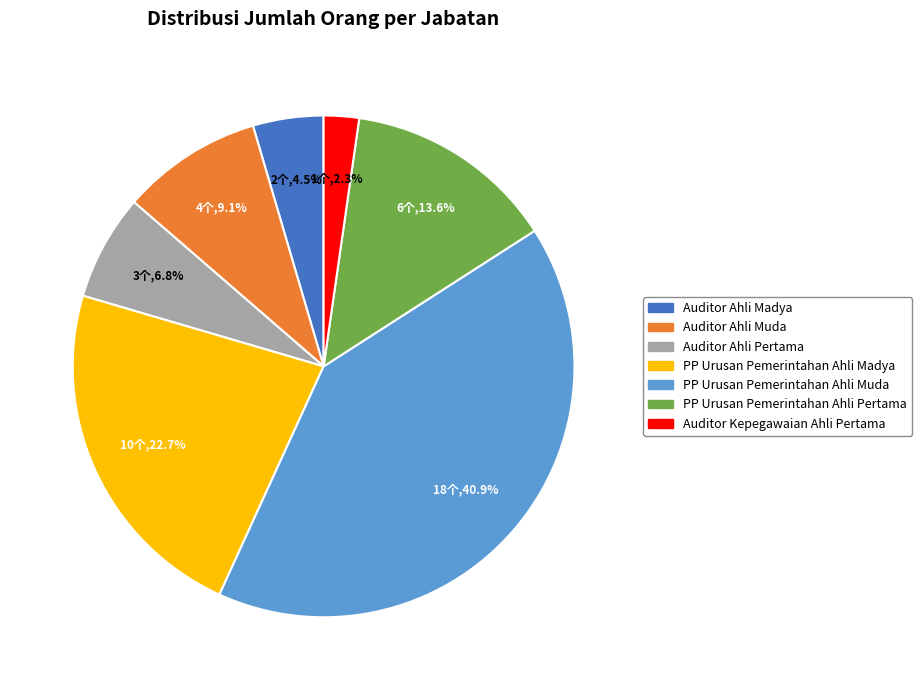

Which category has the smallest portion of the pie?

Auditor Kepegawaian Ahli Pertama